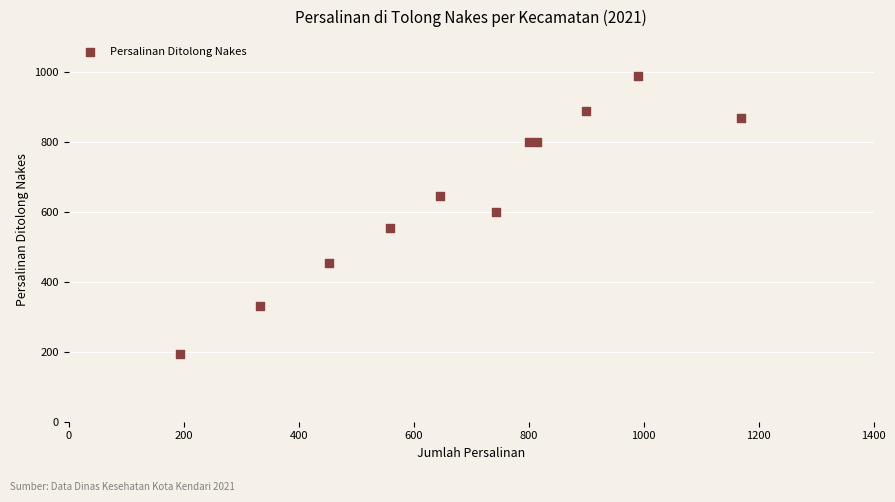

What is the range of Y values (max minus min)?

794